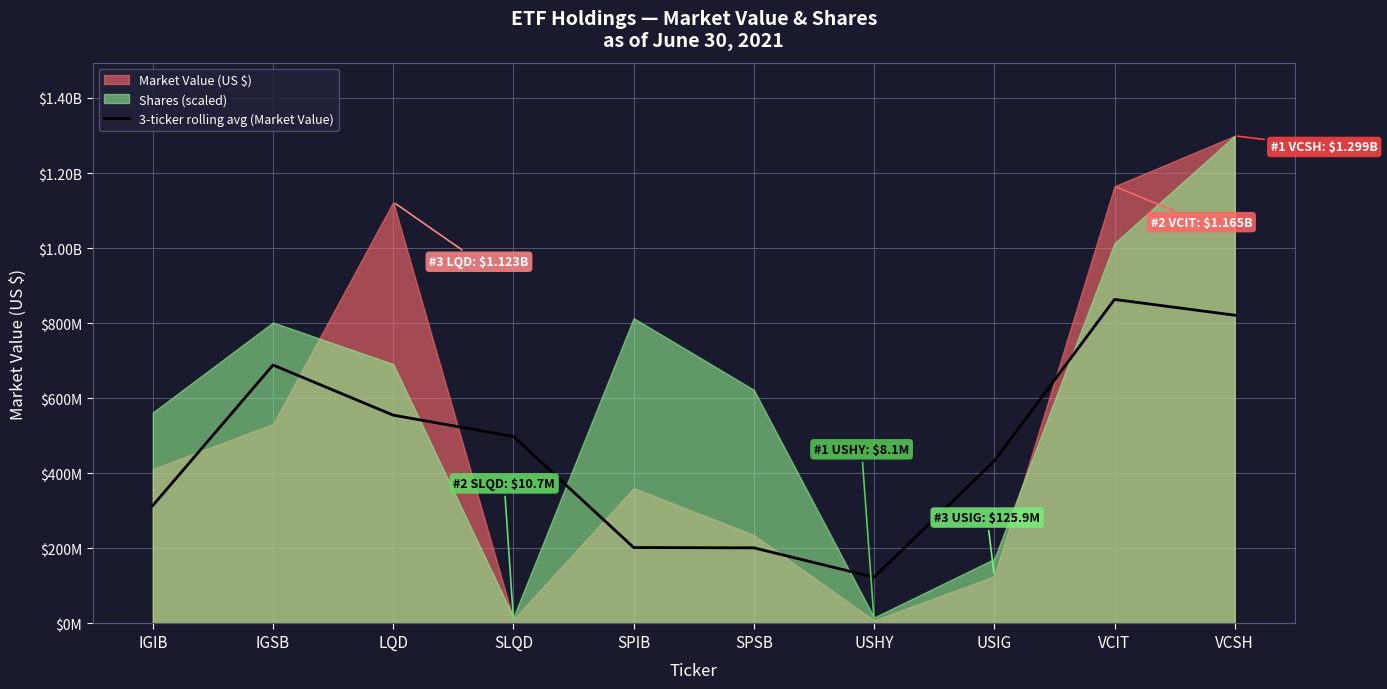

Reading left to right, what are all the values shown in this chart?

314247612.3	688489208.9	554924850.5	498090792.0	202357096.9	201491577.6	123184468.3	432893644.2	863228635.8	821246026.8